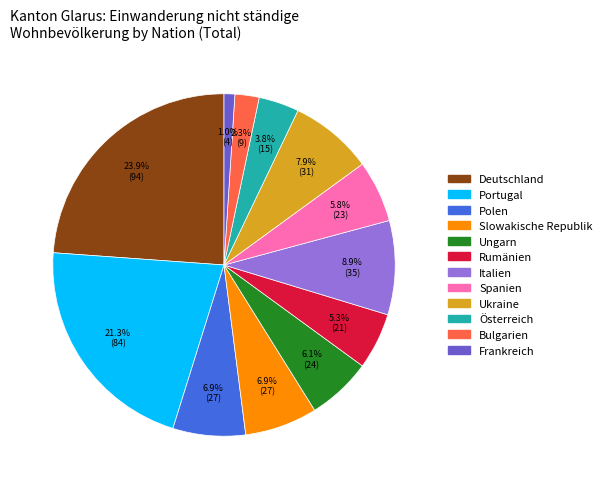

How many segments does this pie chart have?

12